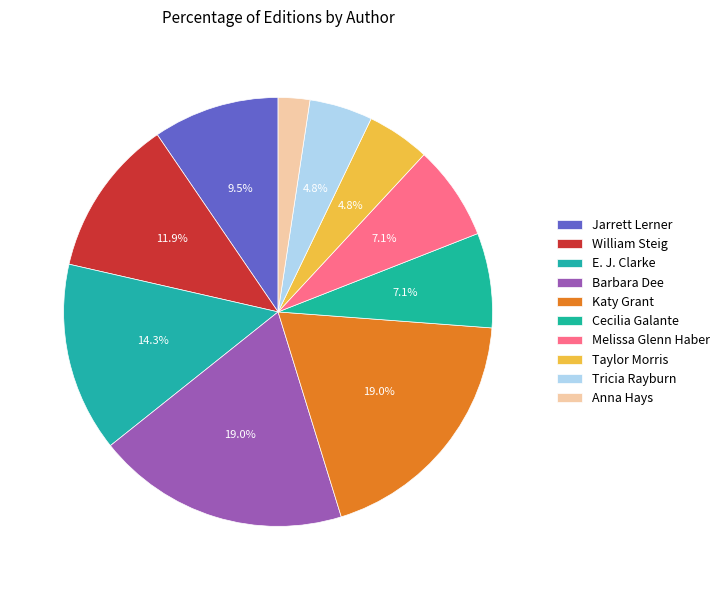

Which slice is the largest?

Barbara Dee